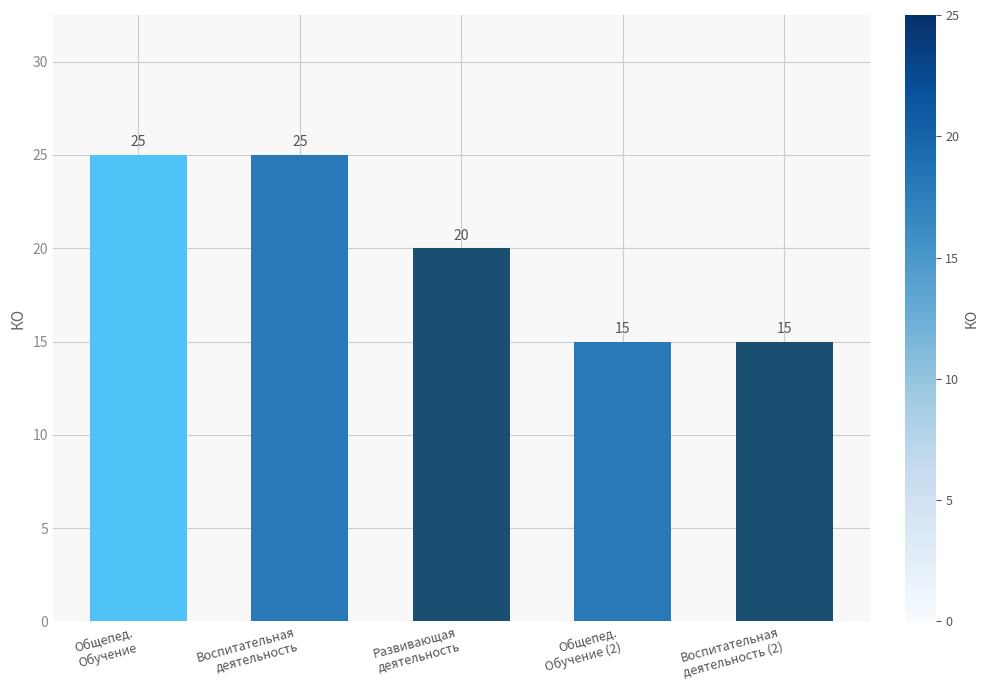

Count the values in the range 15 to 25.

5